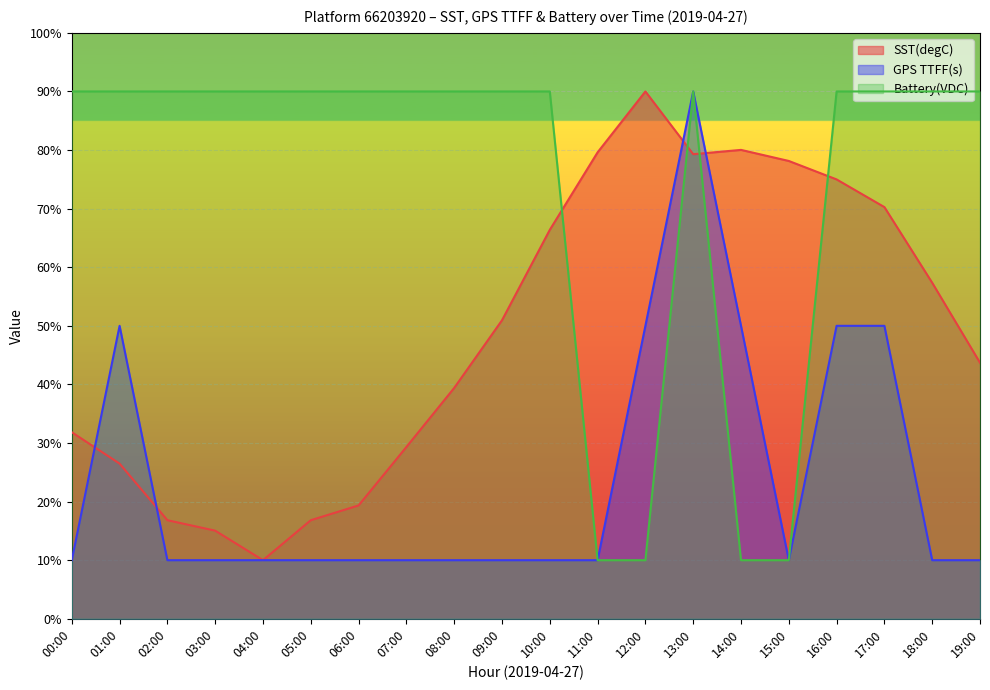

Between 10:00 and 05:00, which is larger?

10:00